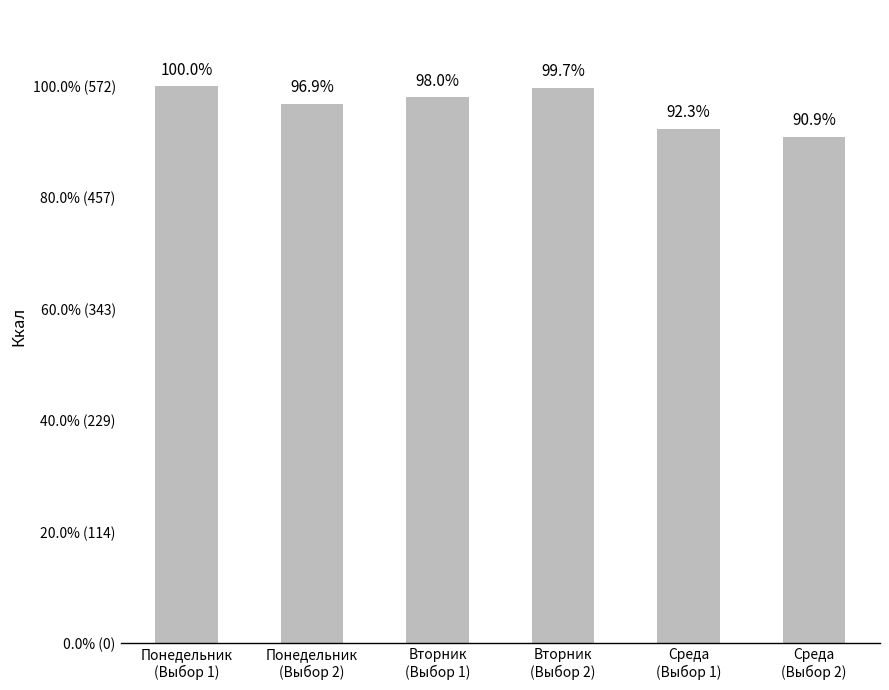

Rank the categories by value from highest to lowest.

Понедельник
(Выбор 1), Вторник
(Выбор 2), Вторник
(Выбор 1), Понедельник
(Выбор 2), Среда
(Выбор 1), Среда
(Выбор 2)